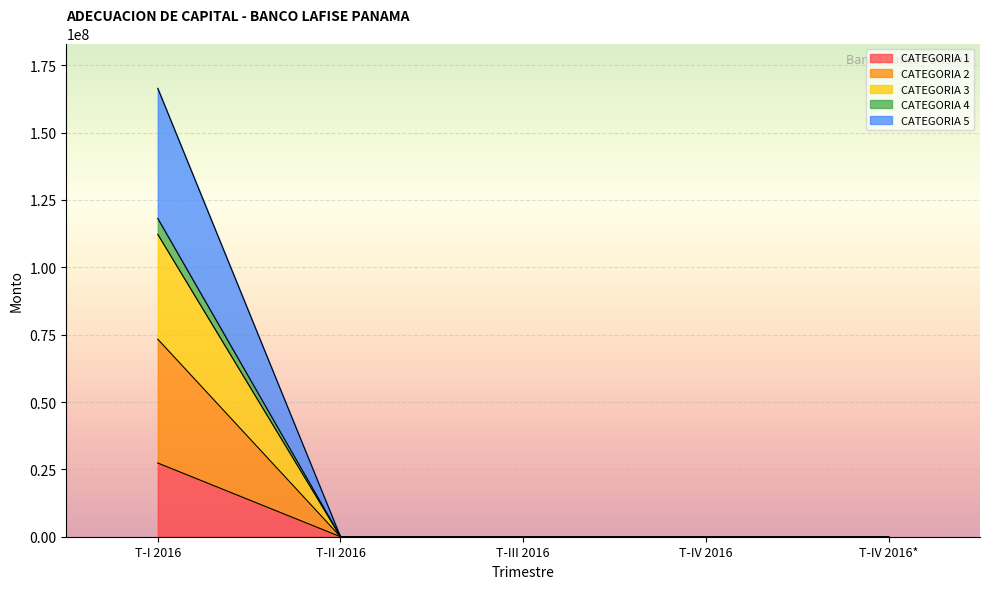

What is the greatest value displayed?

166423946.1